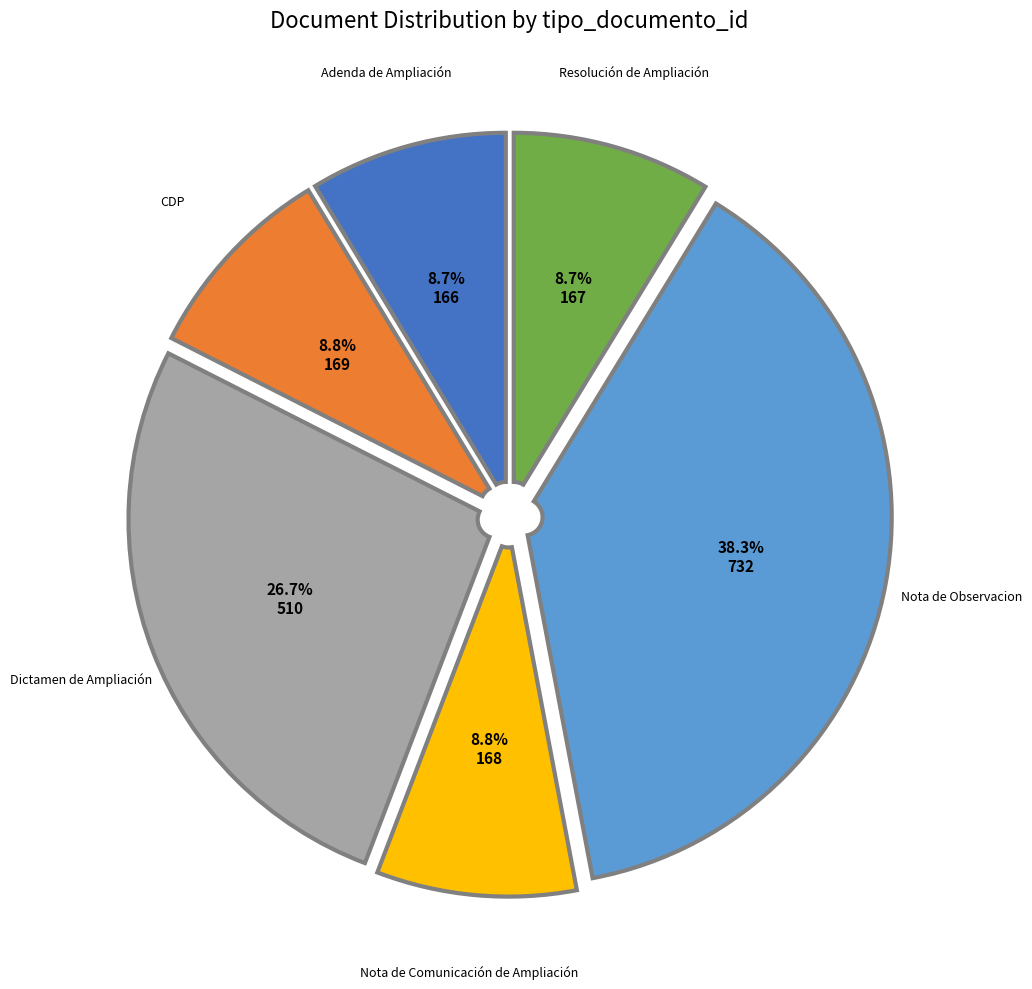

To the nearest percent, what percentage of the pie is Nota de Observacion?

38%